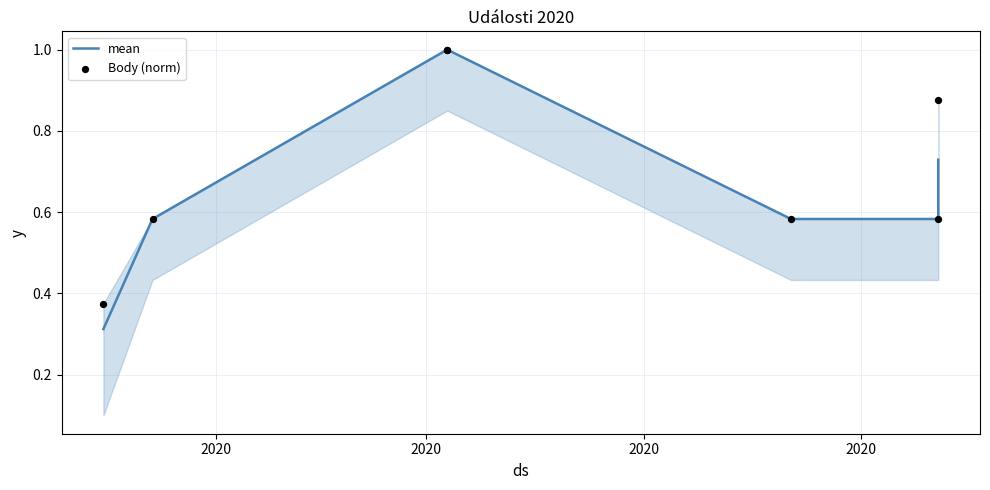

Which series contains the lowest Y value?

mean